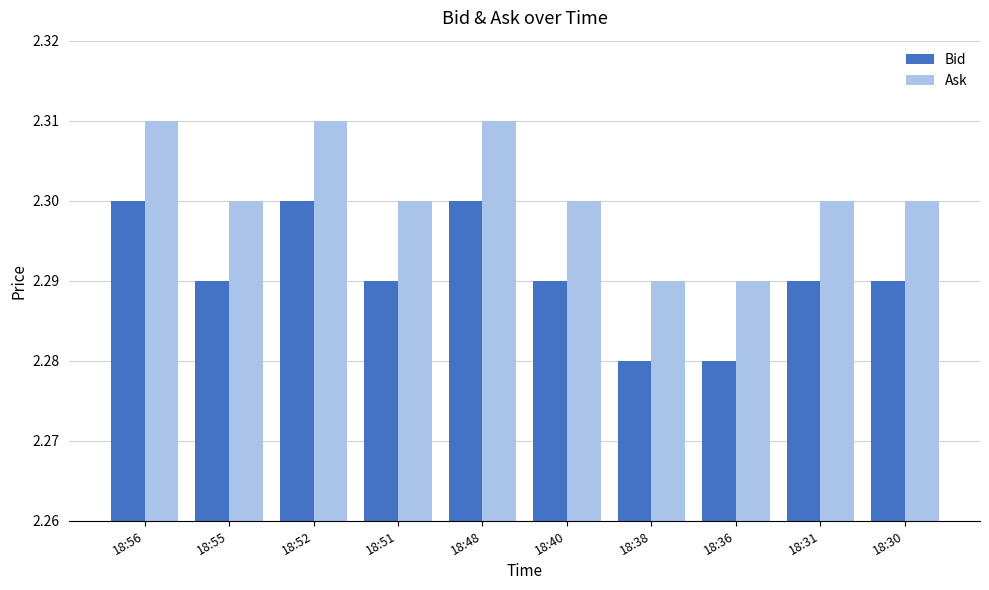

What is the total value across all series at 18:40?

4.6